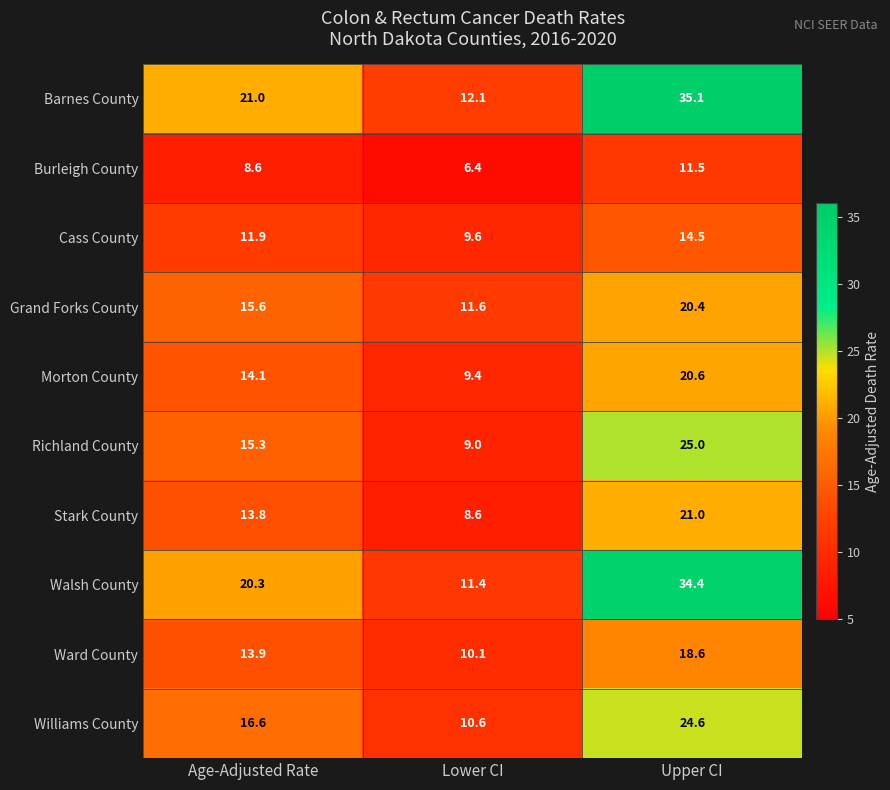

At Age-Adjusted Rate, list the series in order from largest to smallest.

Barnes County, Walsh County, Williams County, Grand Forks County, Richland County, Morton County, Ward County, Stark County, Cass County, Burleigh County